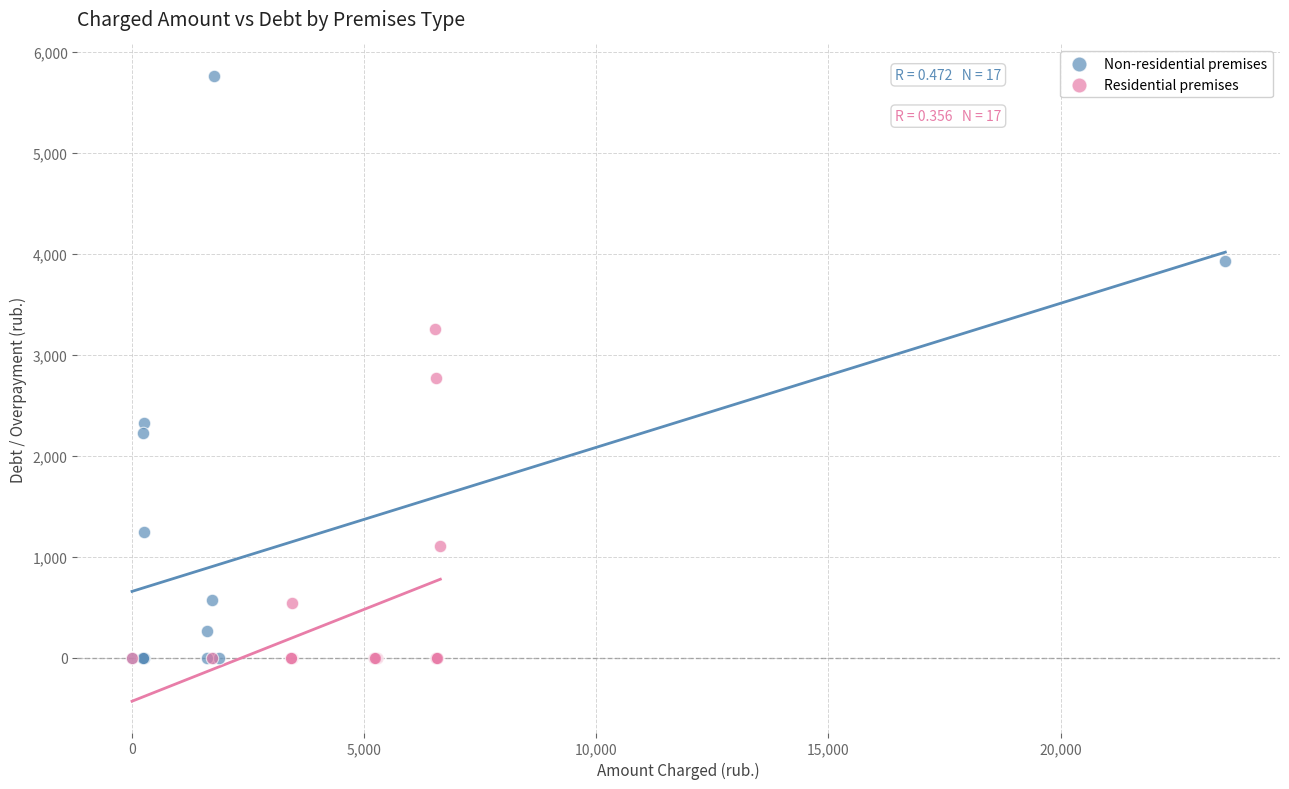

Which series contains the highest Y value?

Non-residential premises